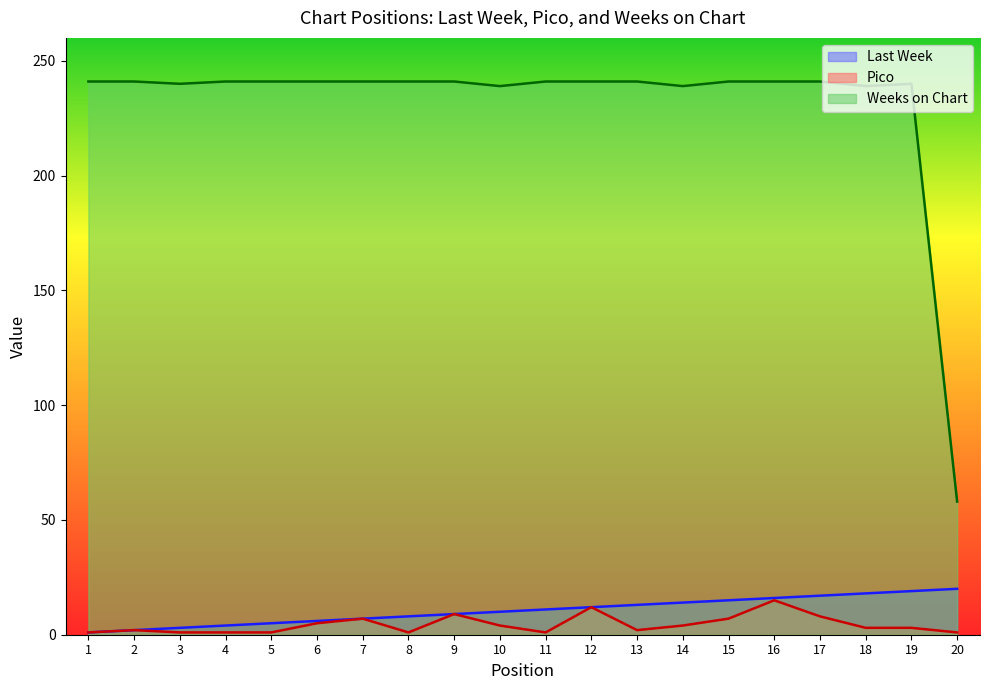

Count the number of categories in the chart.

20